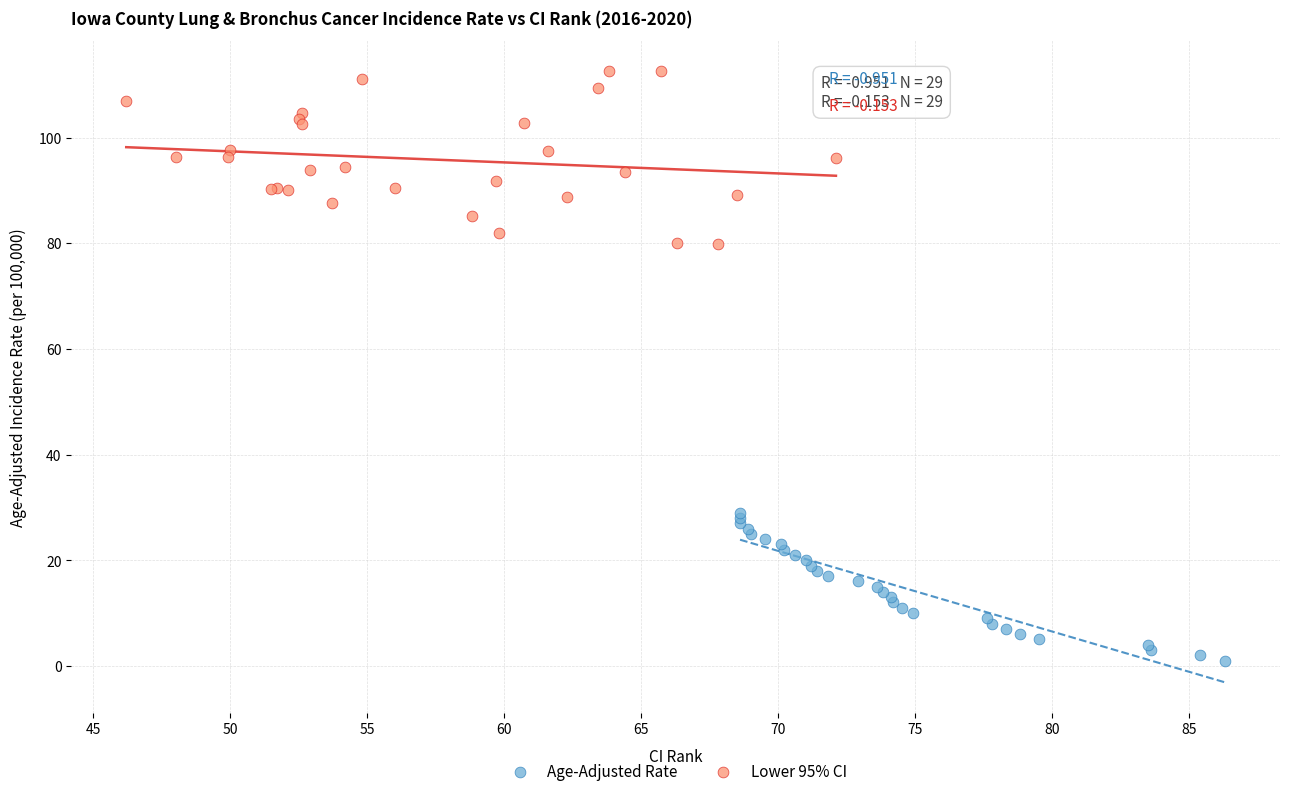

Which series reaches the maximum Y coordinate?

Lower 95% CI